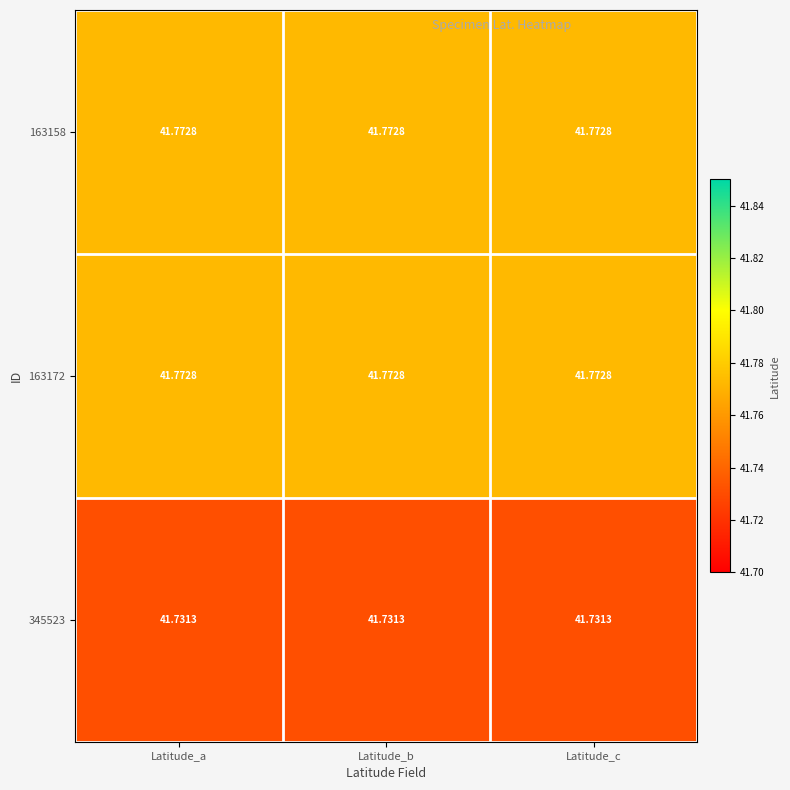

Is the value of 345523 at Latitude_a greater than the value of 163172 at Latitude_b?

No